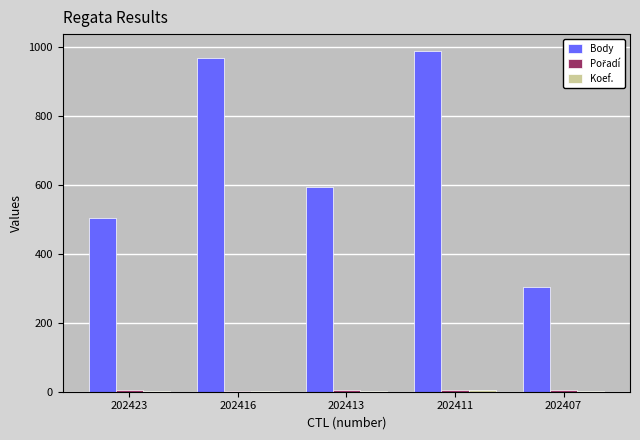

What is the sum of all Body values?

3359